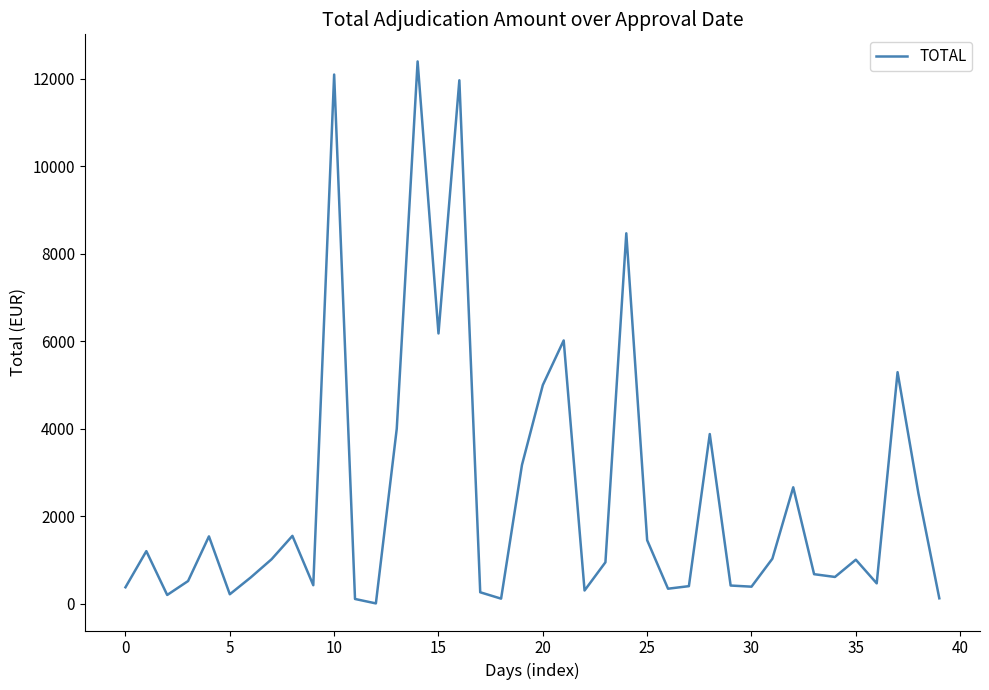

What is the difference between the maximum and minimum values?

12392.5